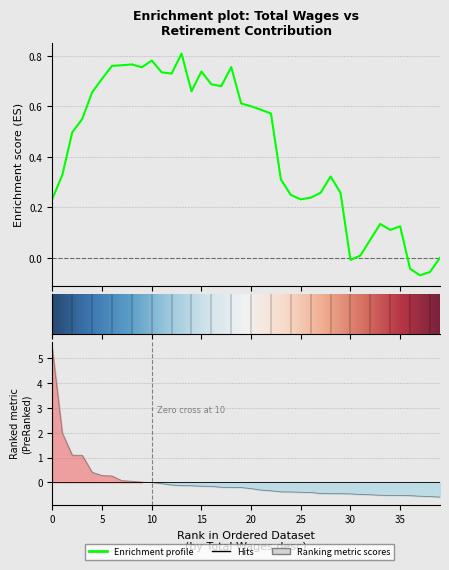

How many lines are shown in the chart?

1